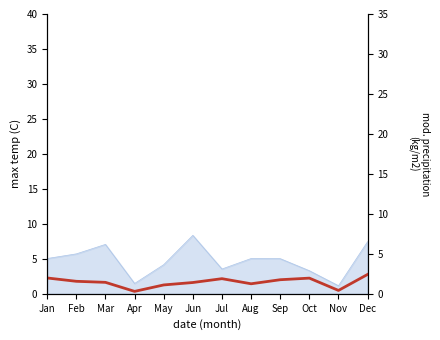

How many data points are above 1?

10